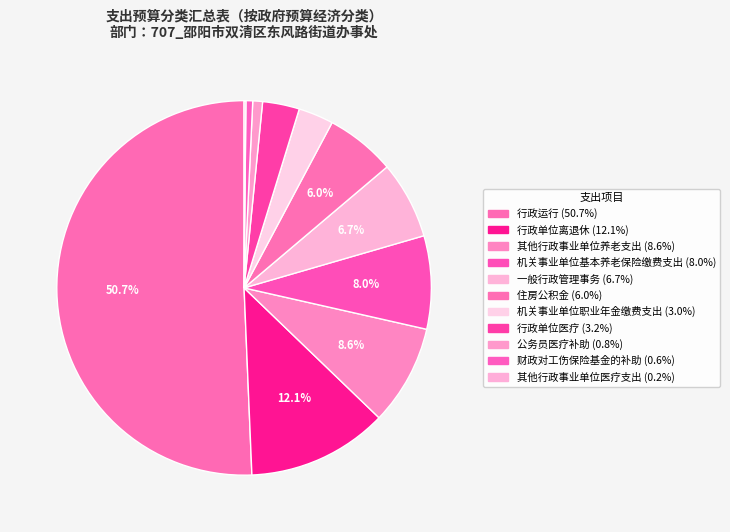

To the nearest percent, what is the combined percentage of 财政对工伤保险基金的补助 and 一般行政管理事务?

7%